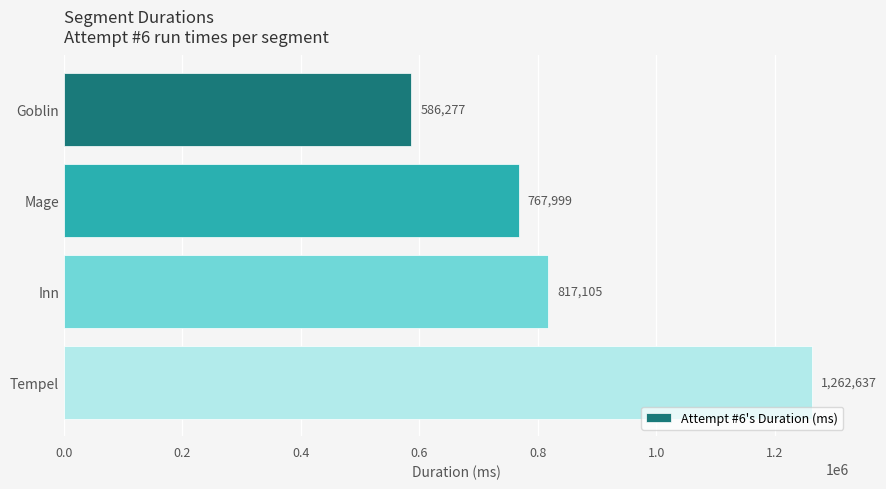

Reading bottom to top, what are all the values shown in this chart?

Tempel=1262637	Inn=817105	Mage=767999	Goblin=586277